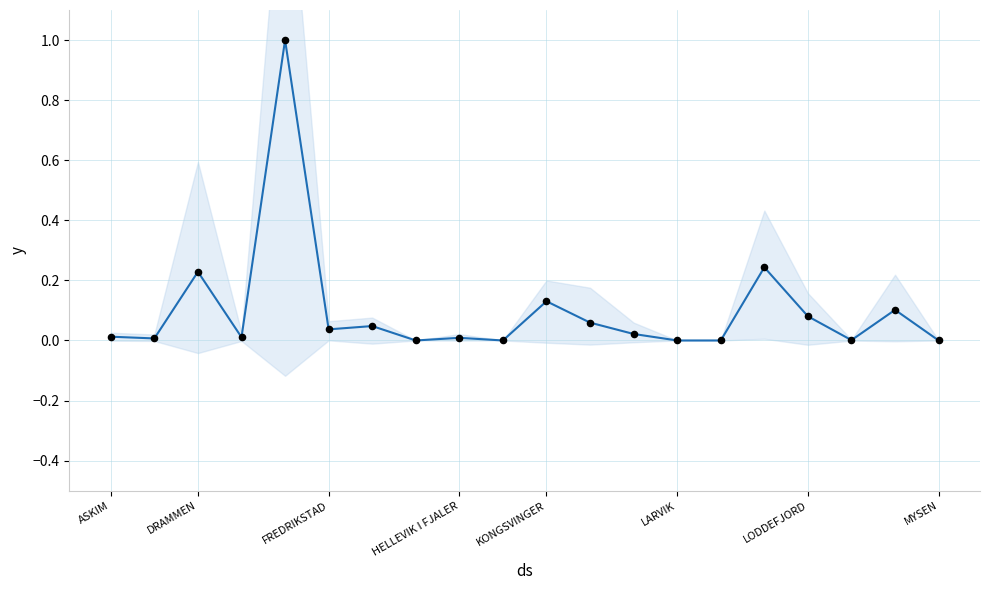

Which series has the largest total across all categories?

Totalt Varekjøp